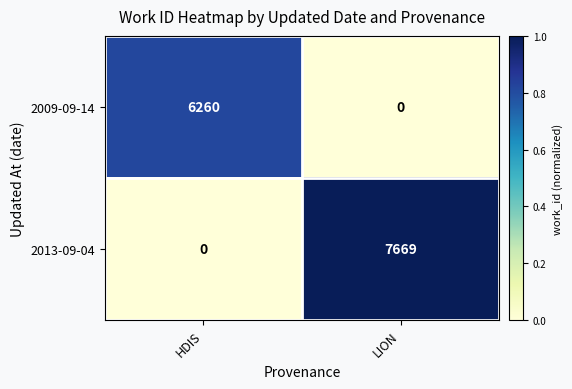

How many categories are shown in the chart?

2